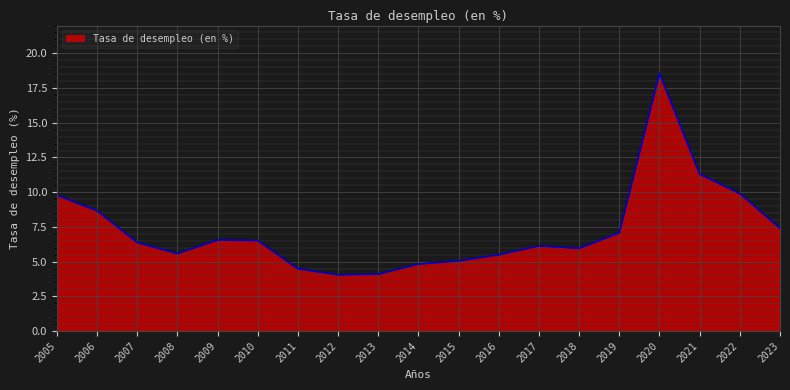

What is the change in value from 2016 to 2018?

+0.5